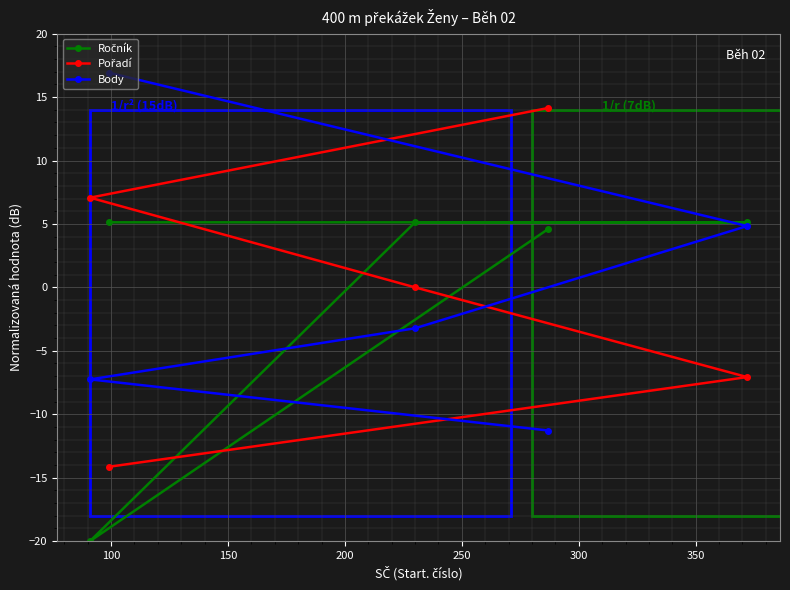

What is the maximum value shown in the chart?

16.9